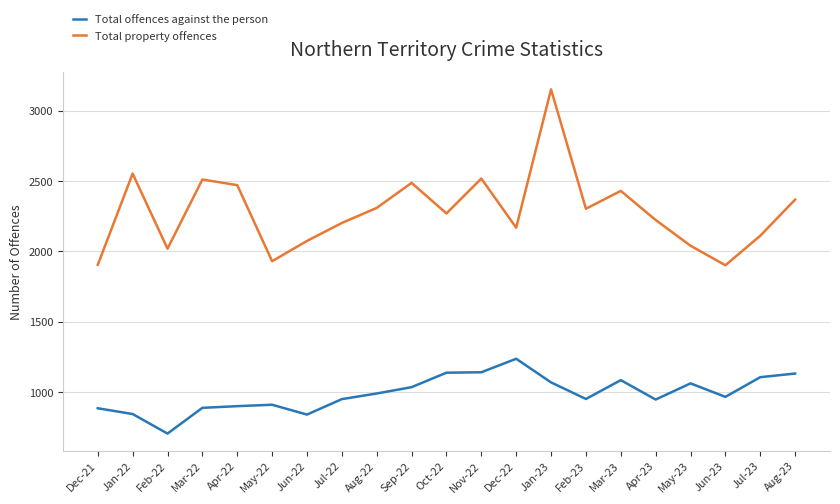

At which label does Total property offences first exceed 2271?

Jan-22